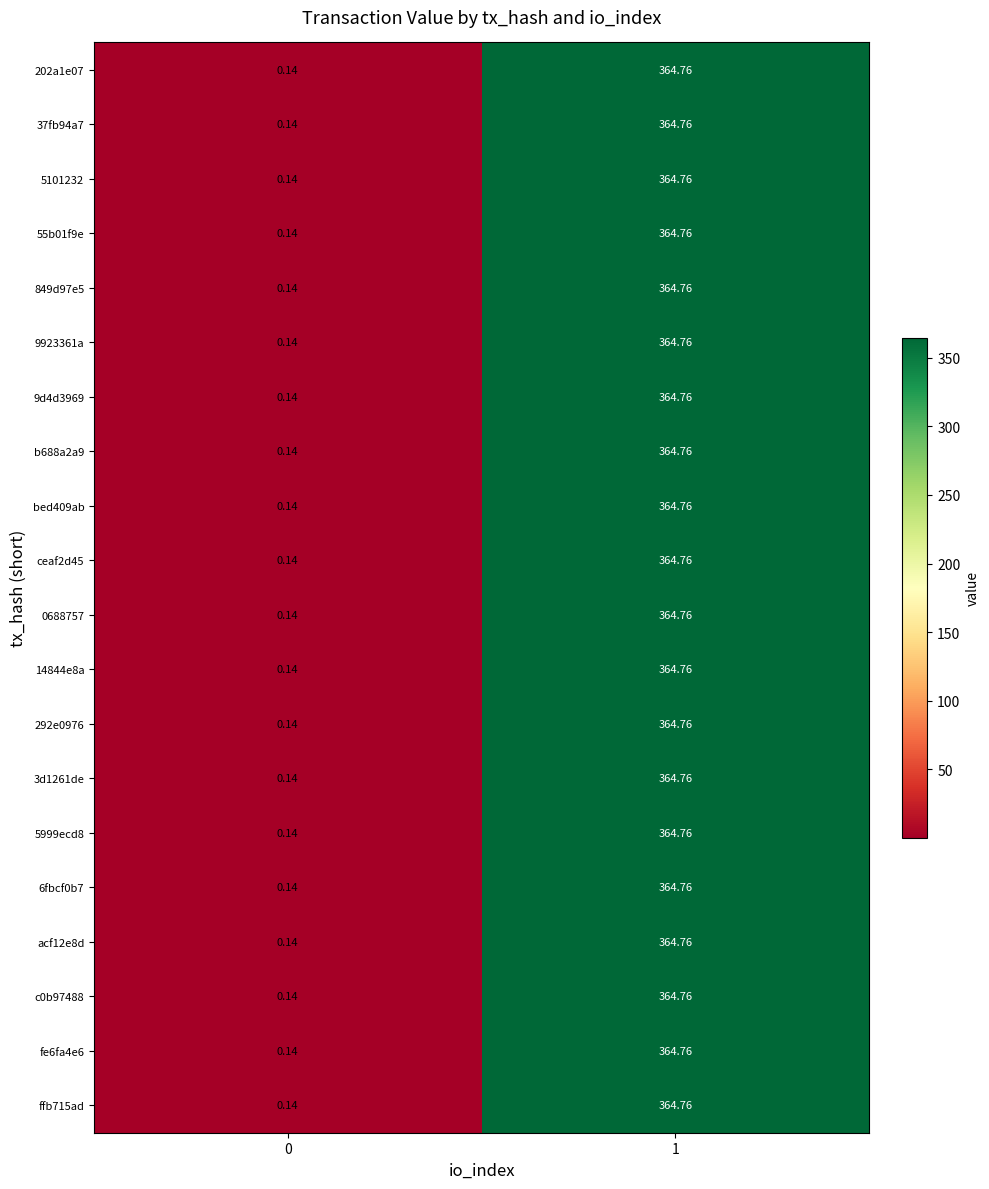

Is the value of fe6fa4e6 at 0 greater than the value of acf12e8d at 1?

No